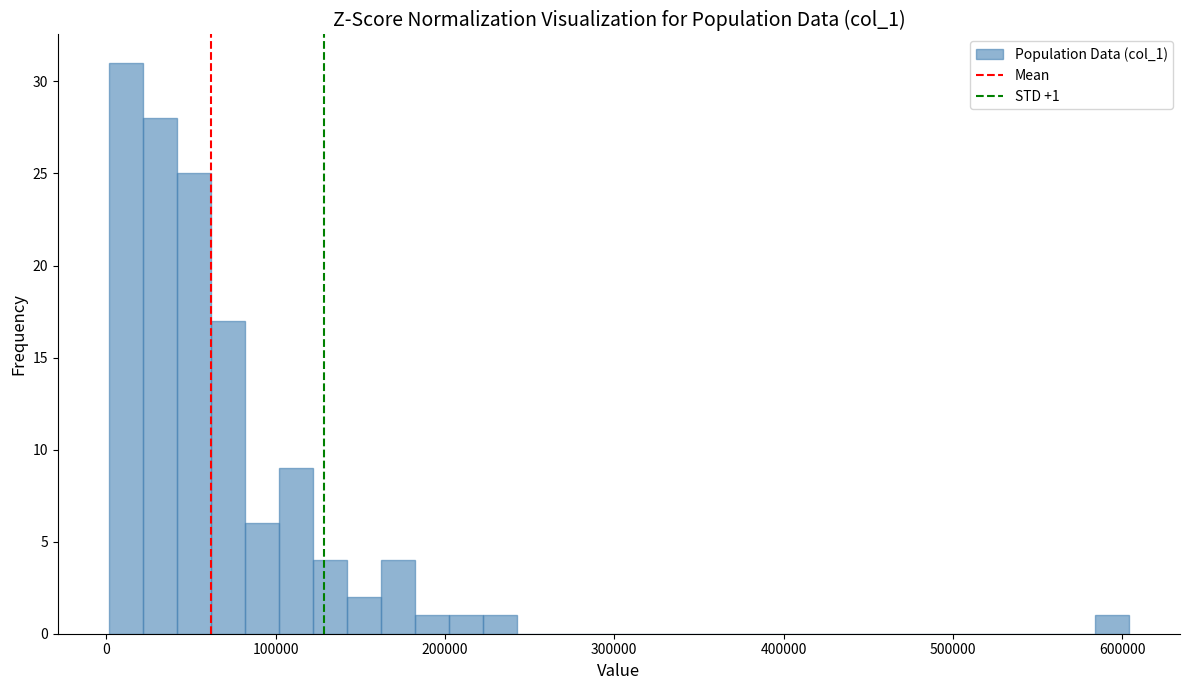

Read against the x-axis, roughly where is the centre of the tallest bar?

10000